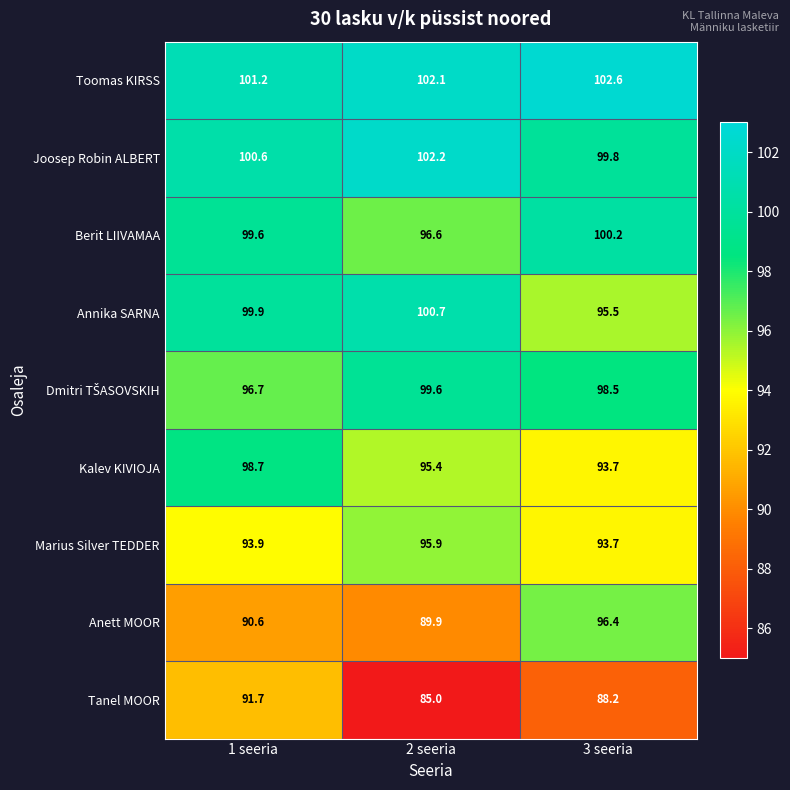

What is the total value across all series at 1 seeria?

872.9